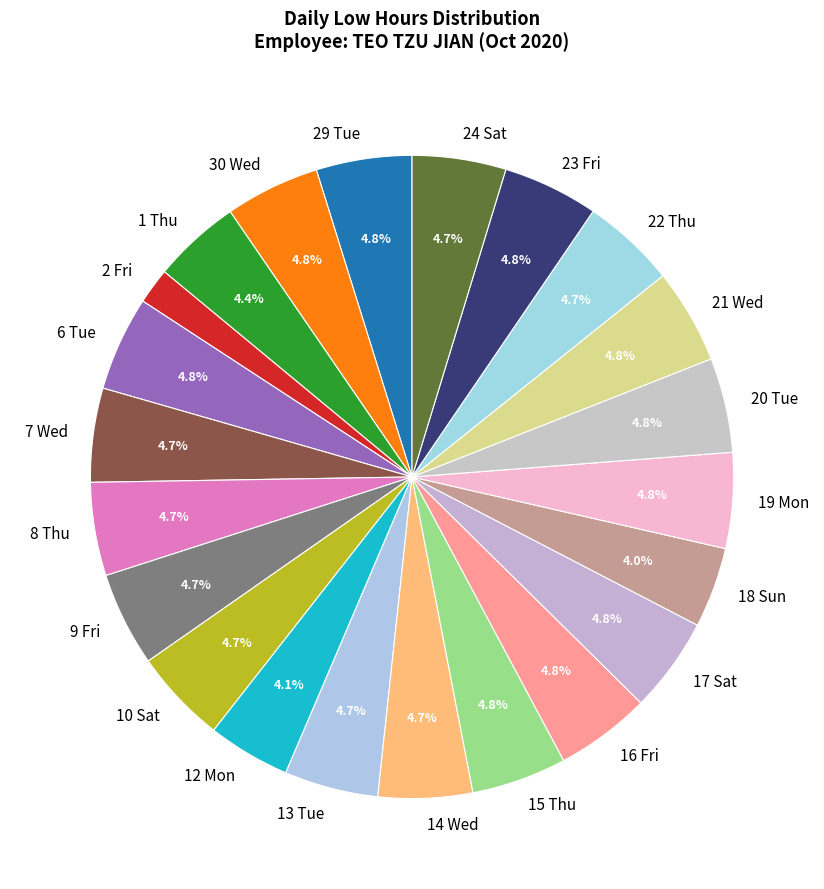

To the nearest percent, what percentage of the pie is 21 Wed?

5%